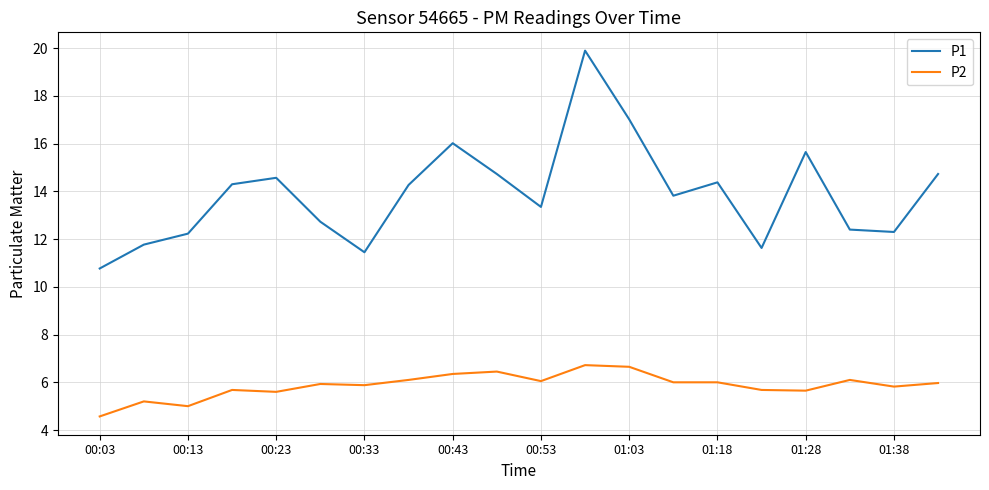

Which series has the largest total across all categories?

P1